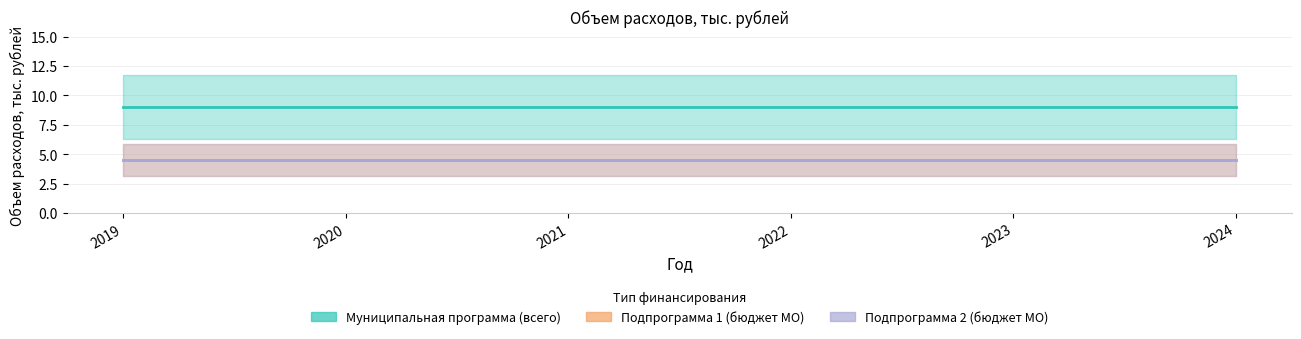

True or false: Муниципальная программа (всего) and Подпрограмма 1 (бюджет МО) cross at least once.

False